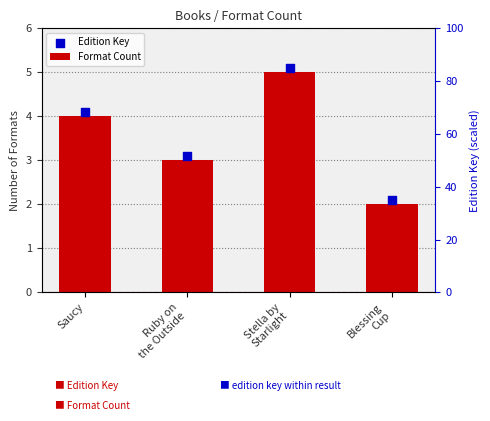

What is the change in value from Stella by
Starlight to Blessing
Cup?

-3